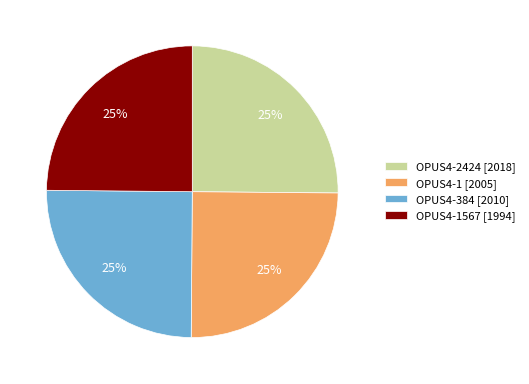

How many slices are in this pie chart?

4